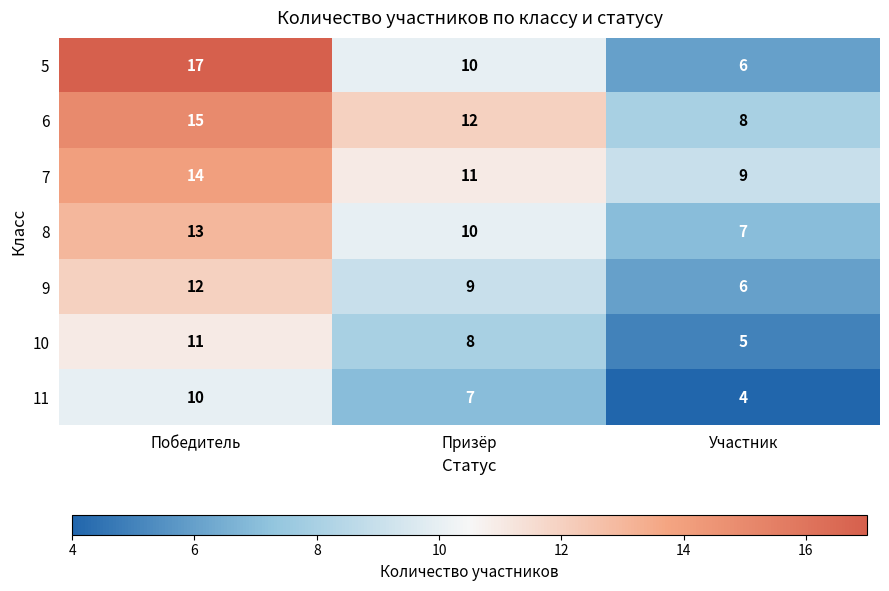

What is the average value of the 10 series?

8